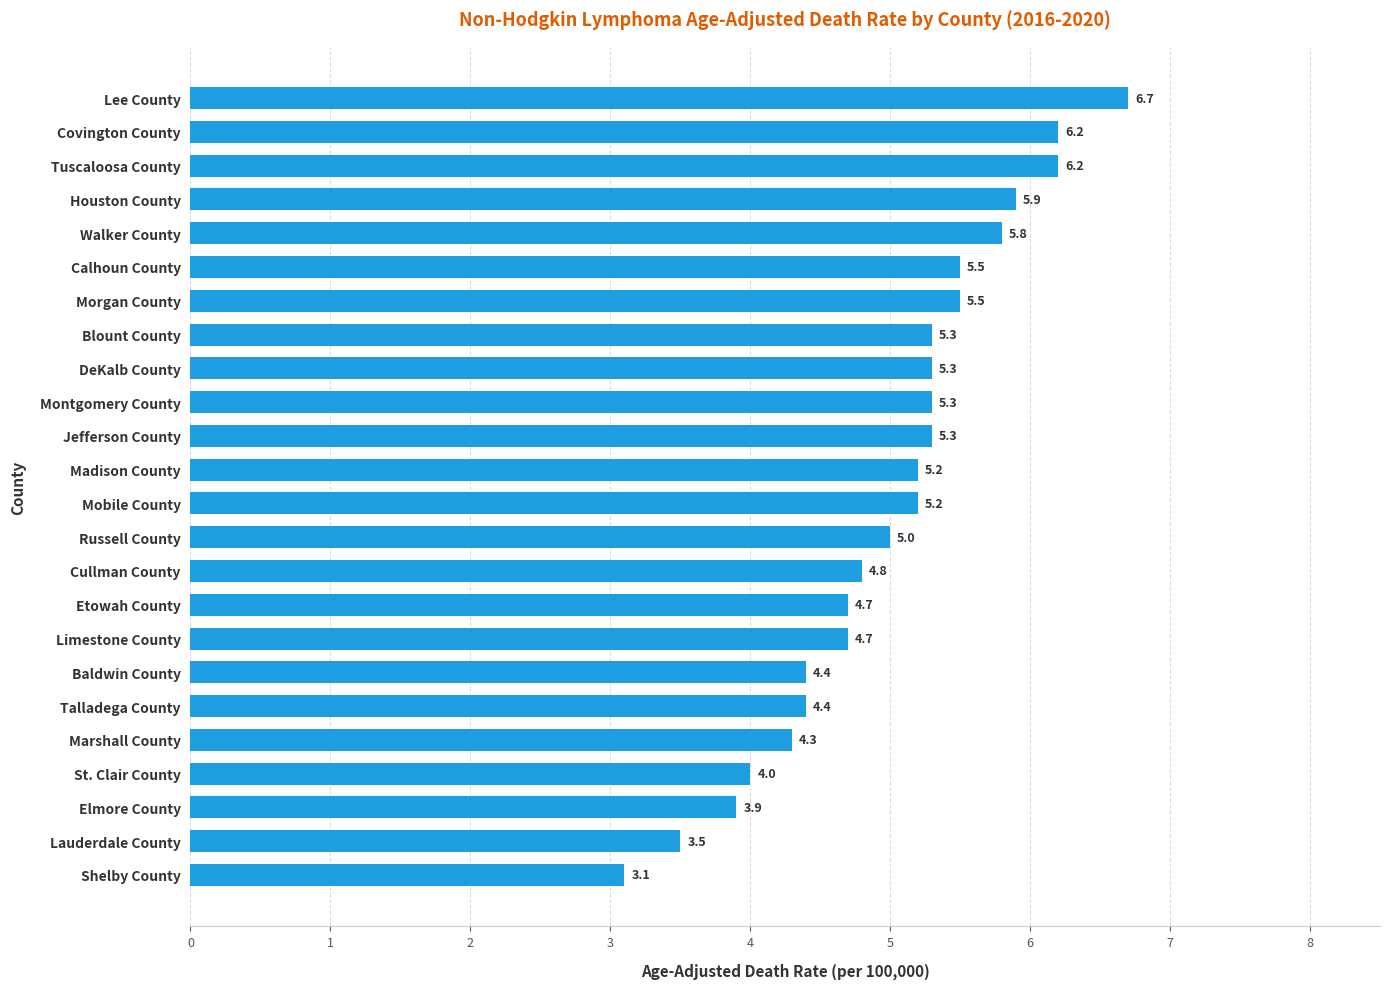

How many data points are less than 5?

10